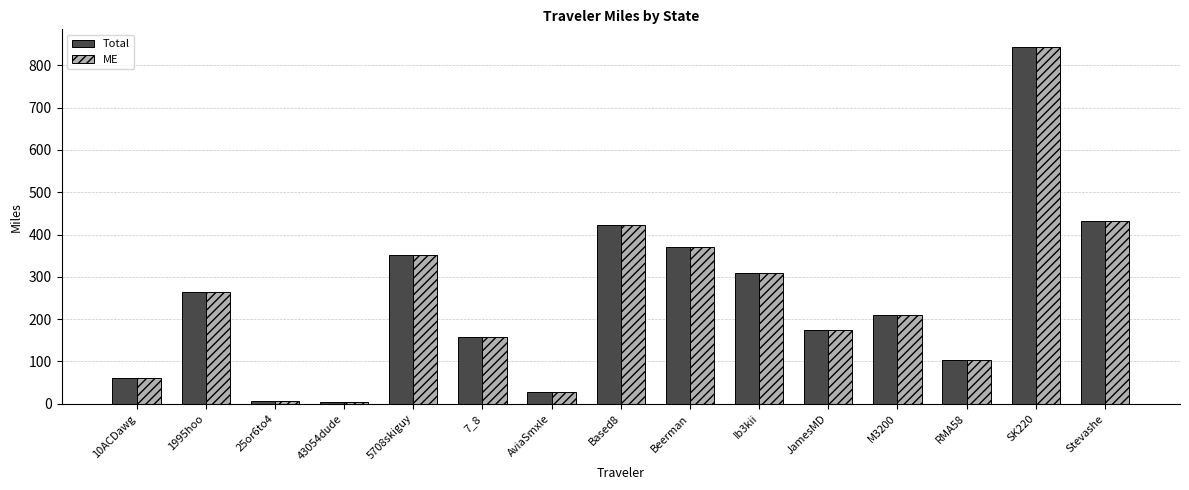

At how many categories does at least one series exceed 221?

7